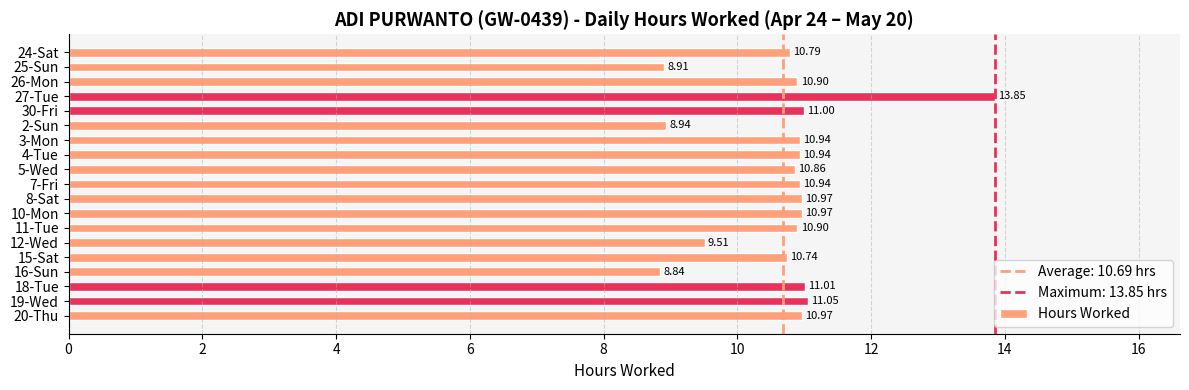

Which has a higher value, 25-Sun or 20-Thu?

20-Thu